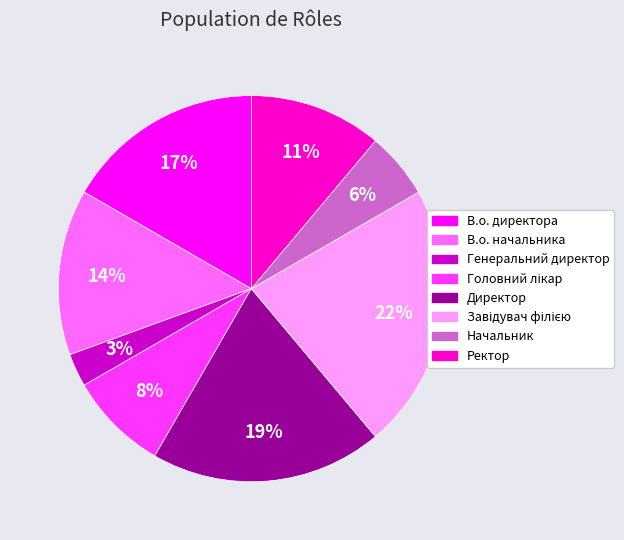

Between Директор and Генеральний директор, which is larger?

Директор